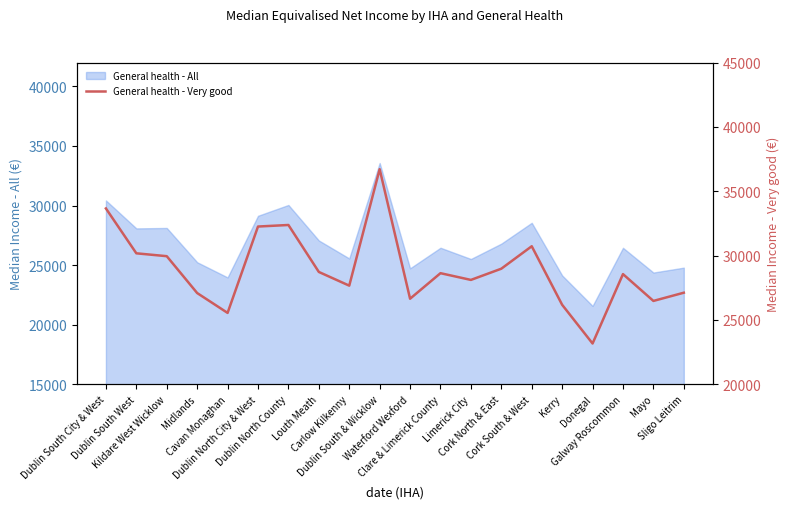

Is it true that the value at Dublin North County is 46018?

False